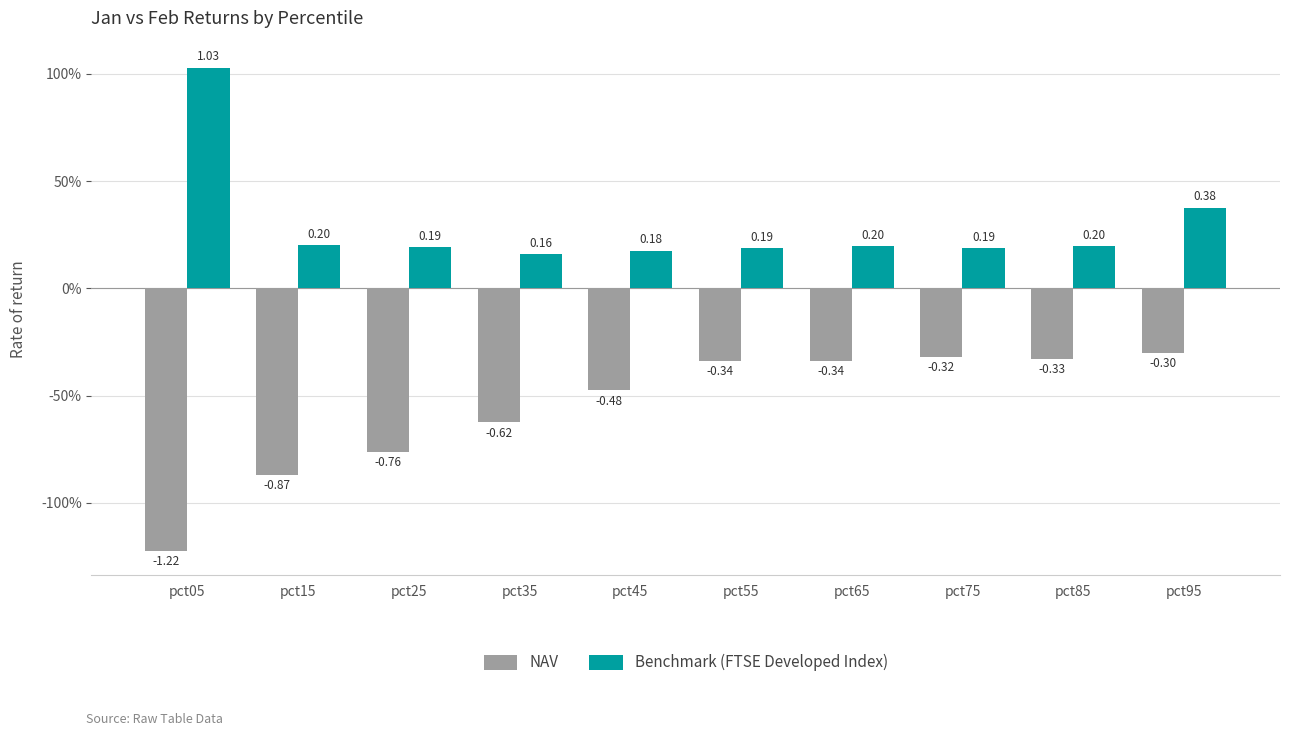

Rank the series at pct05 from highest to lowest value.

Benchmark (FTSE Developed Index), NAV